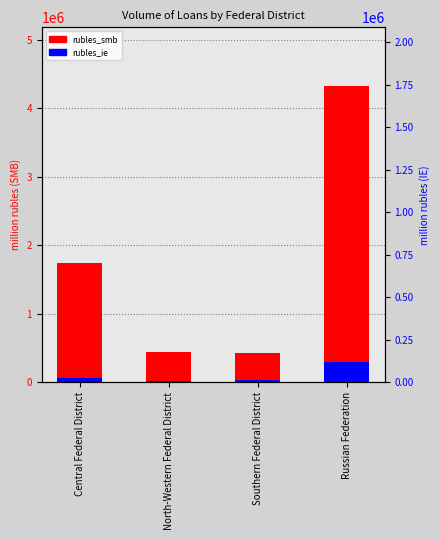

Reading left to right, transcribe all the data shown in this chart.

rubles_smb: 1744310	439524	431031	4322043
rubles_ie: 64609	22136	40460	298115